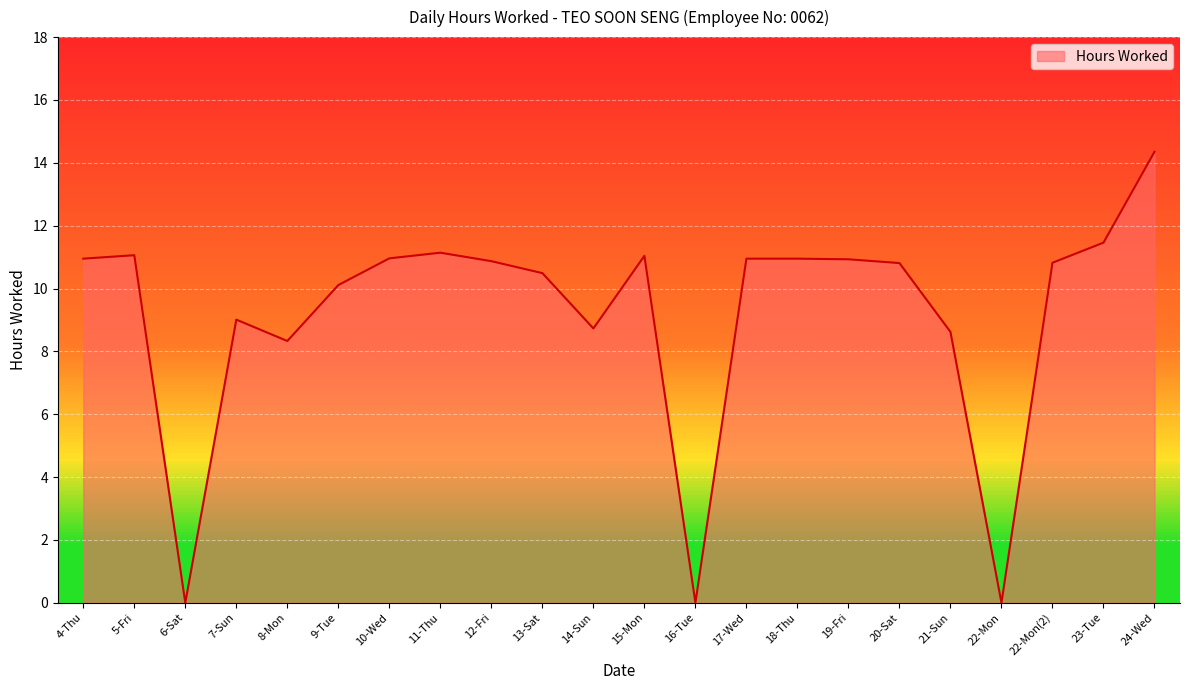

The value at 17-Wed is 10.9. True or false?

True